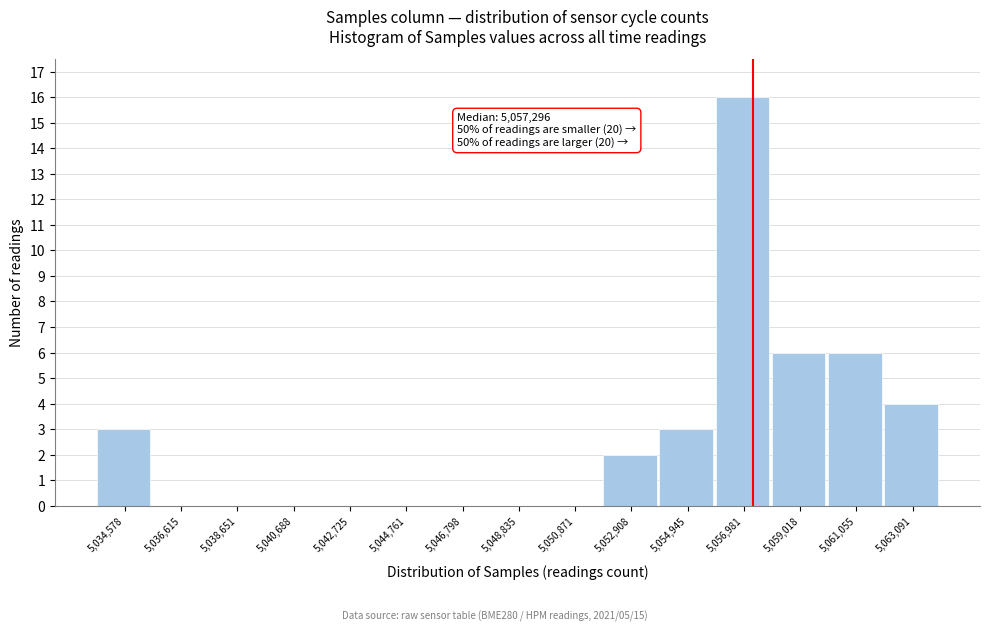

Which range on the x-axis has the tallest bar?

5056000 to 5058000